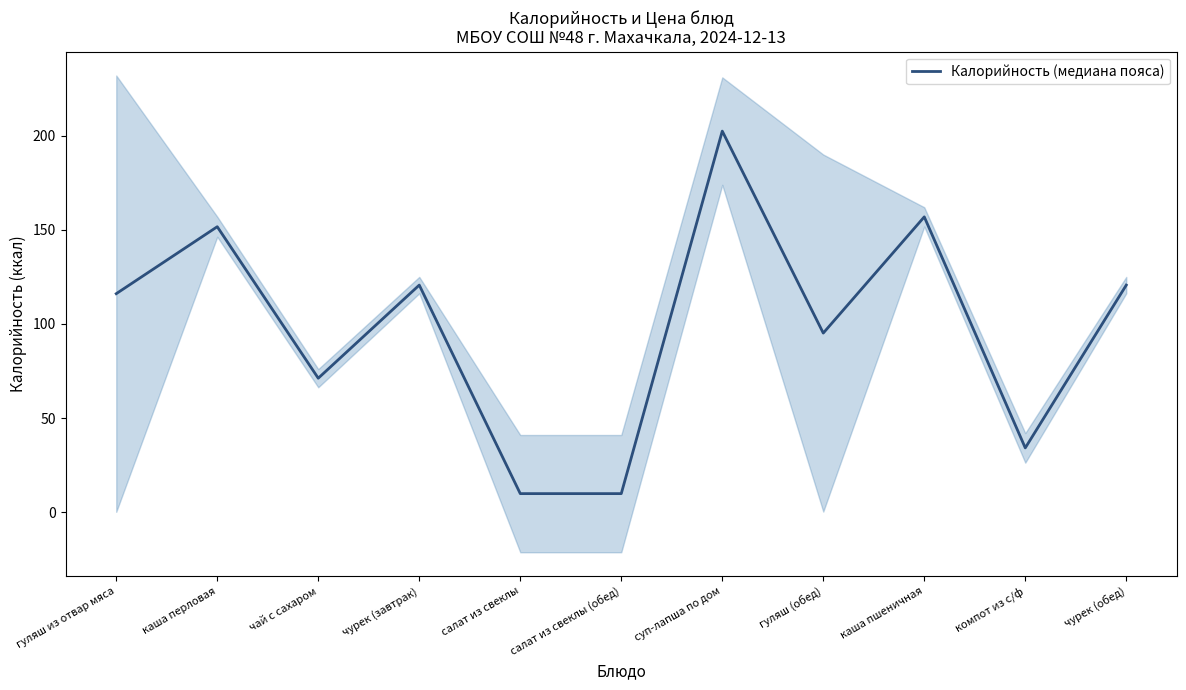

Reading left to right, list all the values displayed in this chart.

гуляш из отвар мяса=116.1	каша перловая=151.7	чай с сахаром=71.2	чурек (завтрак)=120.6	салат из свеклы=9.8	салат из свеклы (обед)=9.8	суп-лапша по дом=202.5	гуляш (обед)=95.1	каша пшеничная=156.9	компот из с/ф=34.1	чурек (обед)=120.6